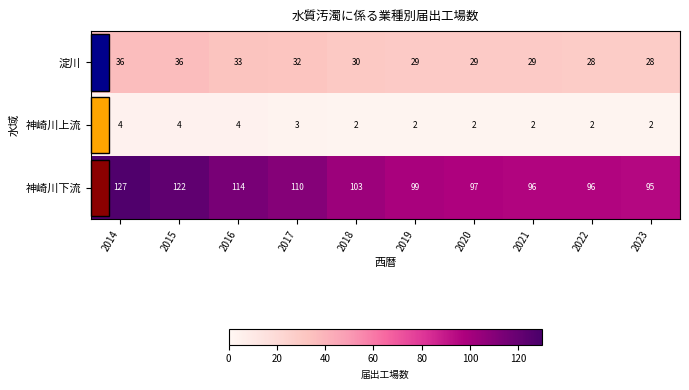

At which category is the sum across all series the highest?

2014